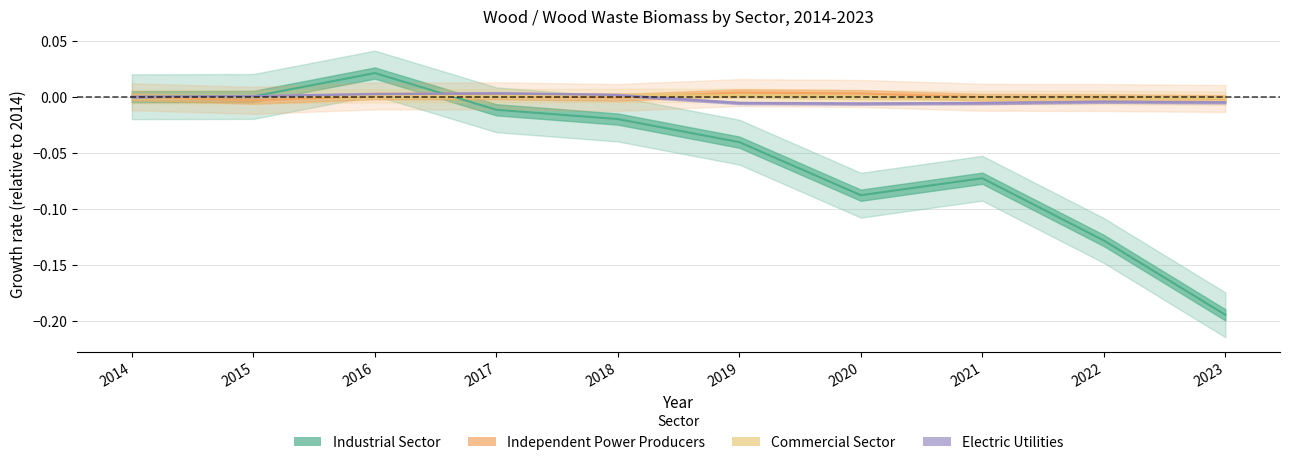

How many data points in Independent Power Producers are above 0?

4